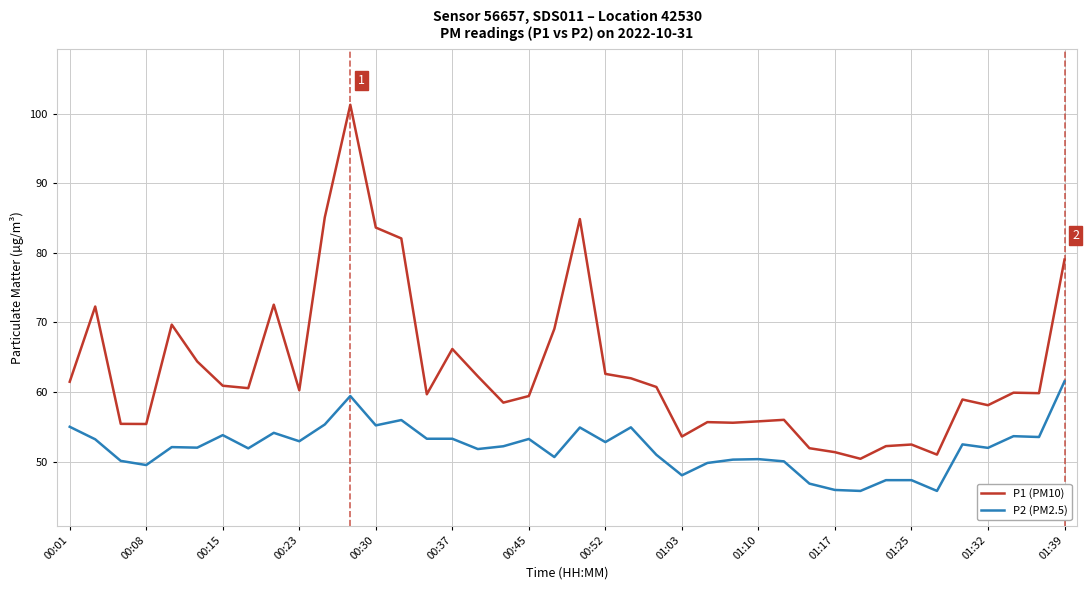

Rank the series by their average value, from lowest to highest.

P2 (PM2.5), P1 (PM10)